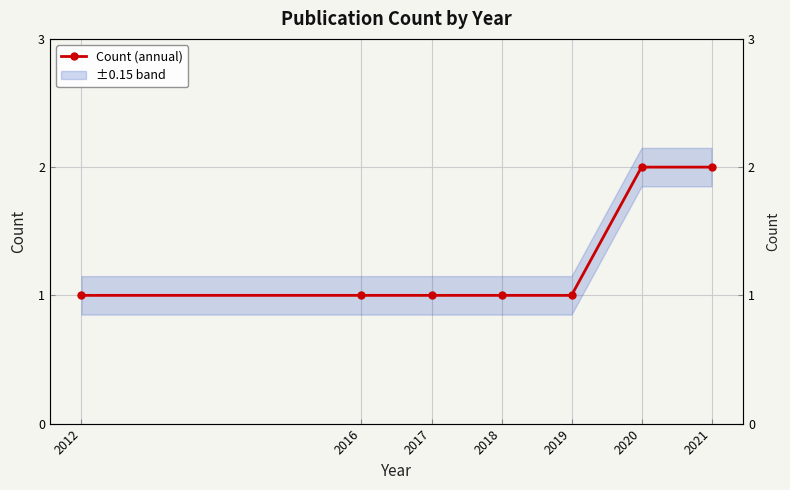

True or false: the data shows 0 at 2017.

False